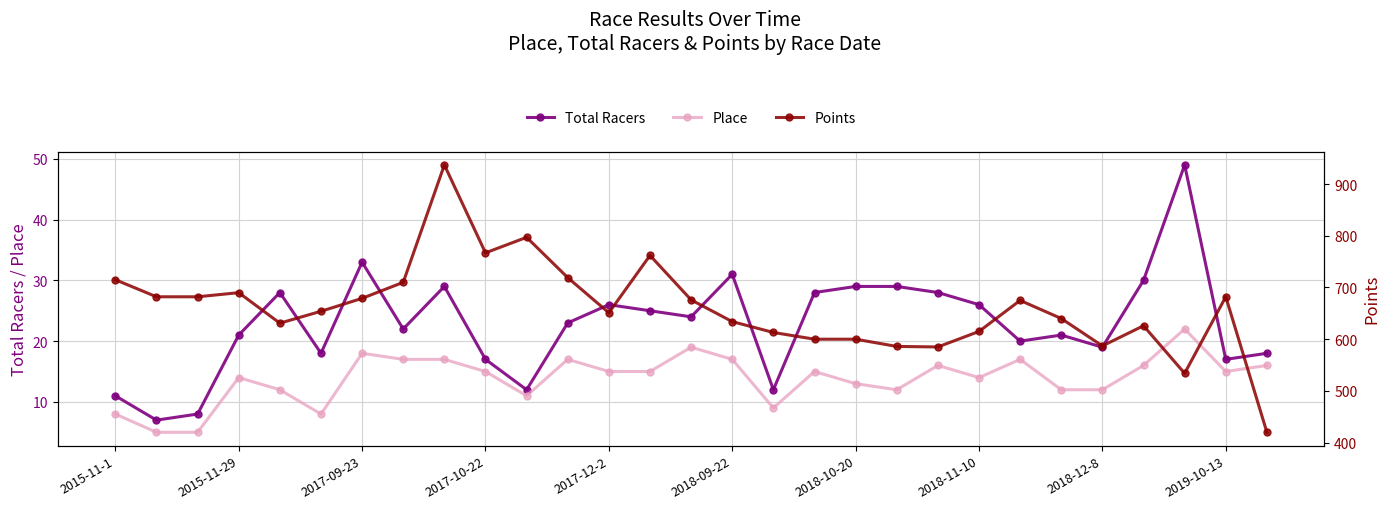

Does the chart display data point markers on the line(s)?

Yes